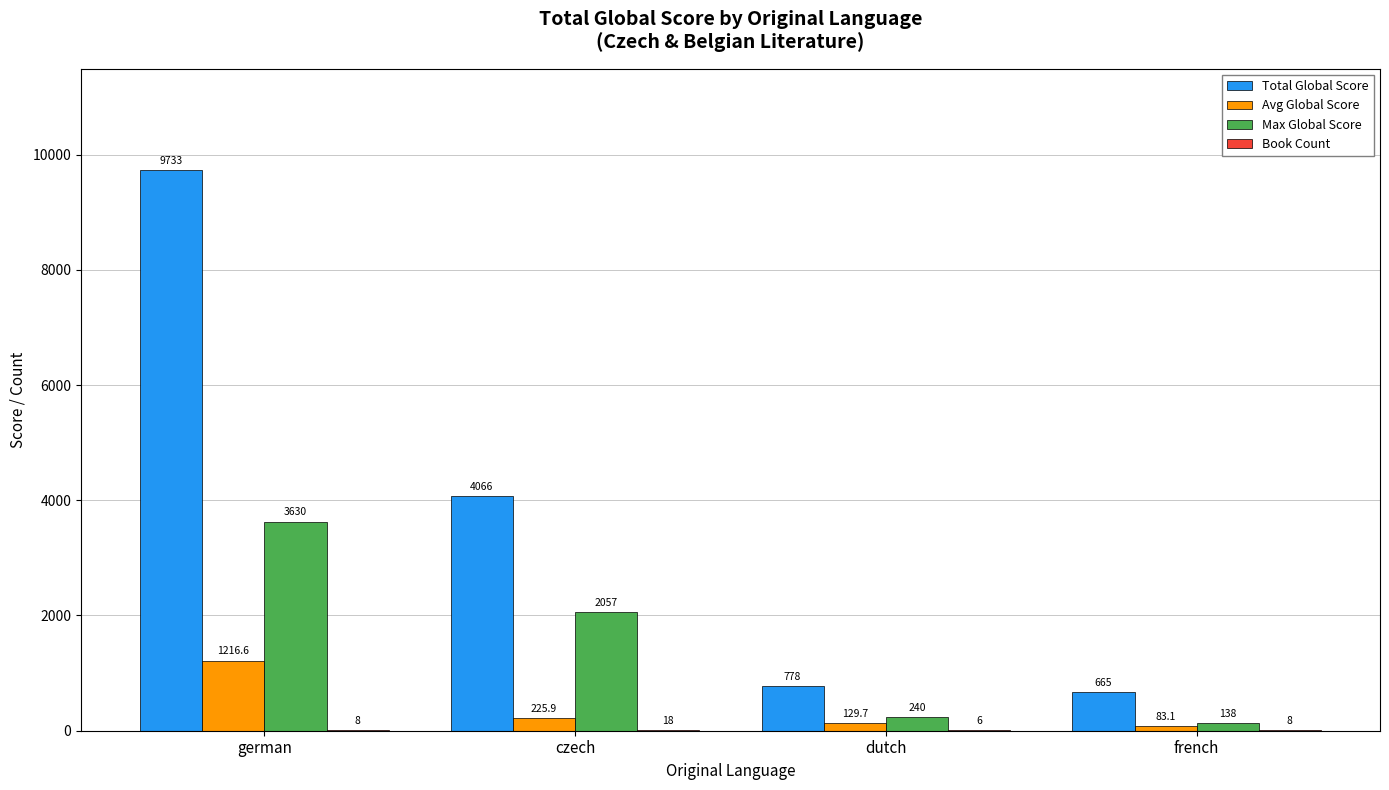

Which series changed the most between czech and dutch?

Total Global Score